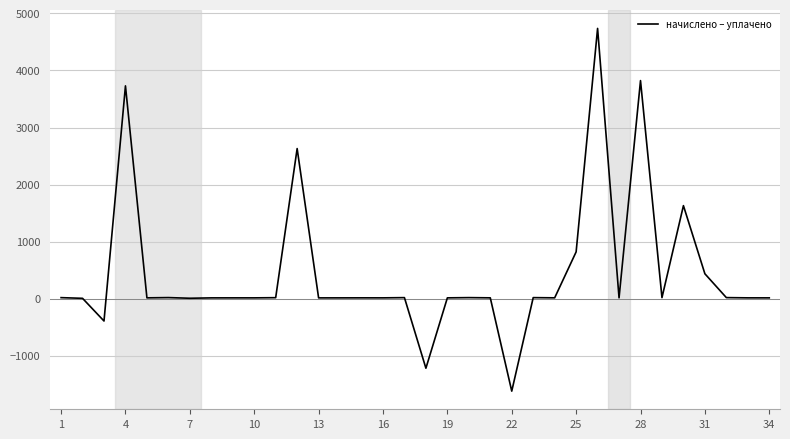

What is the difference between the maximum and minimum values?

6355.8